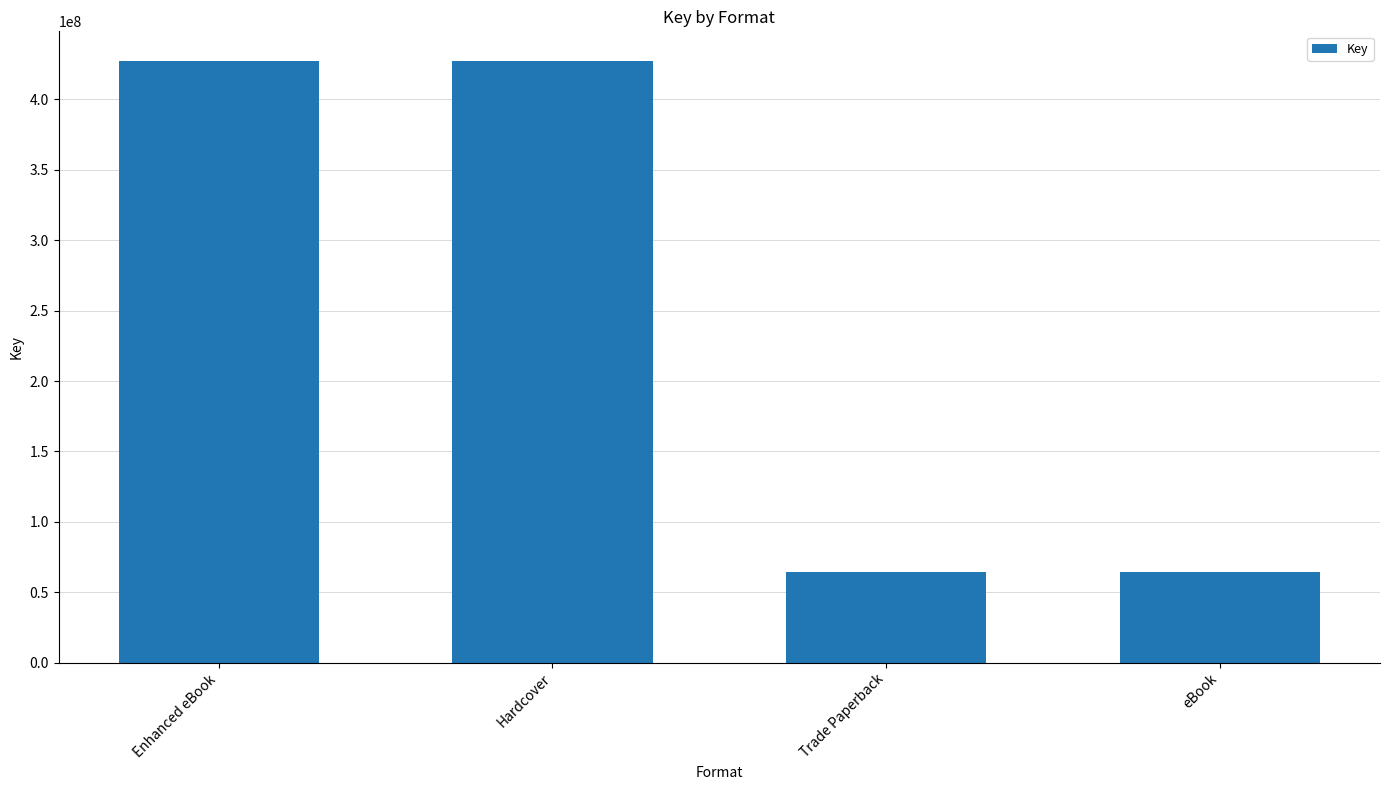

What is the change in value from Hardcover to eBook?

-362533523